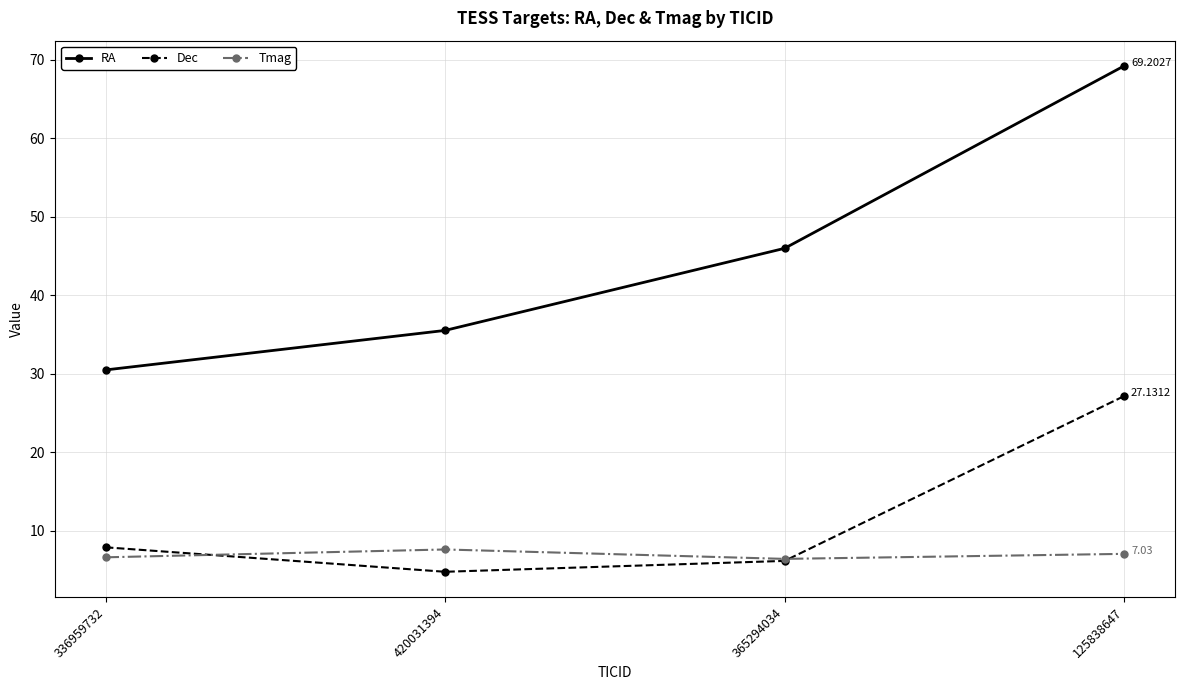

Which series has the largest range (max minus min)?

RA